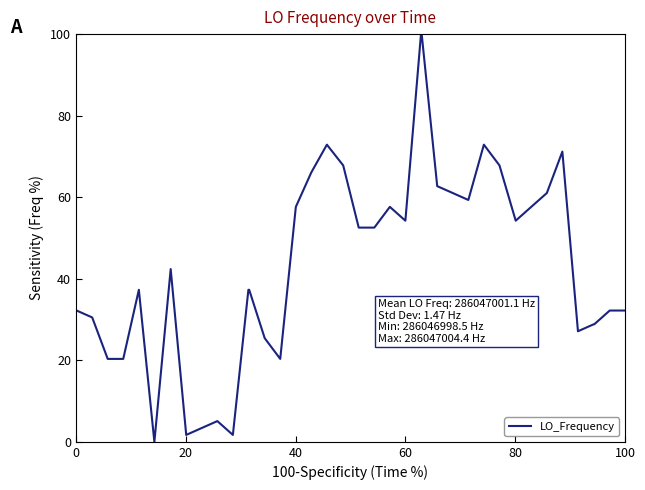

What is the difference between the maximum and minimum values?

100.0